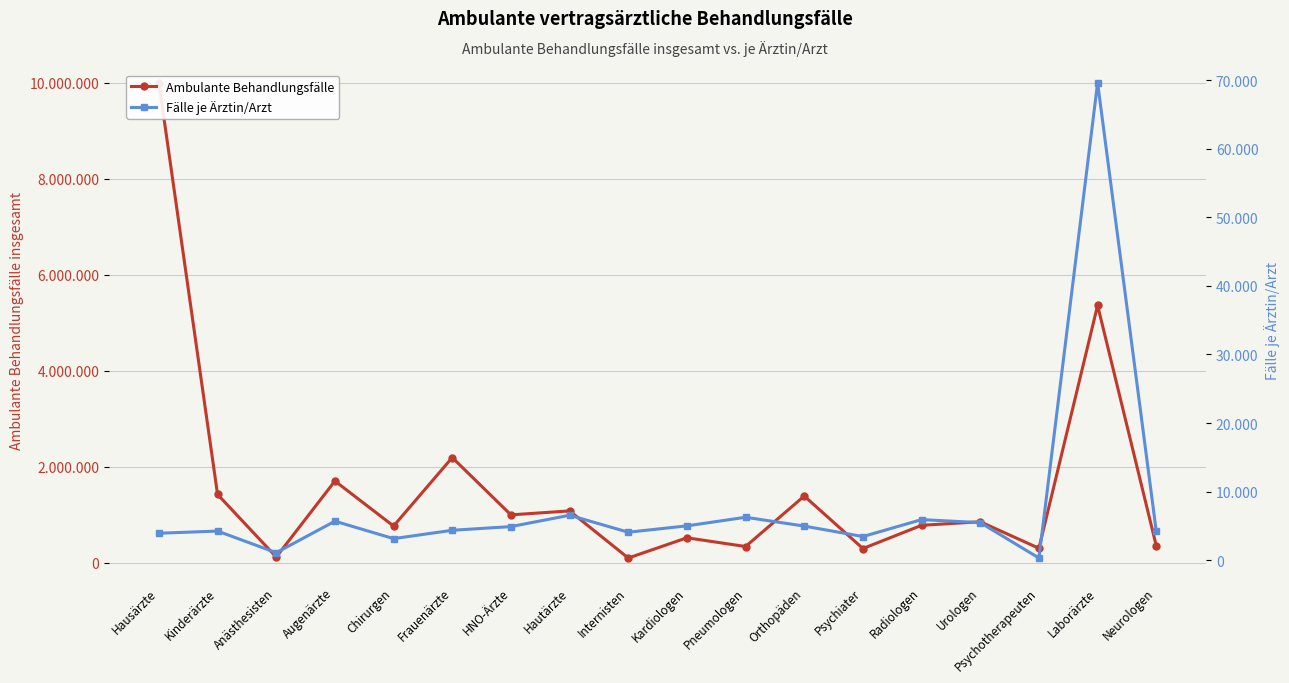

What is the lowest value of the Fälle je Ärztin/Arzt series?

301